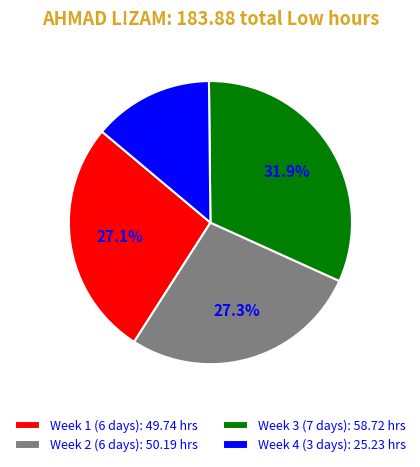

Approximately how many times larger is the value at Week 3 (7 days): 58.72 hrs compared to Week 2 (6 days): 50.19 hrs?

1.2